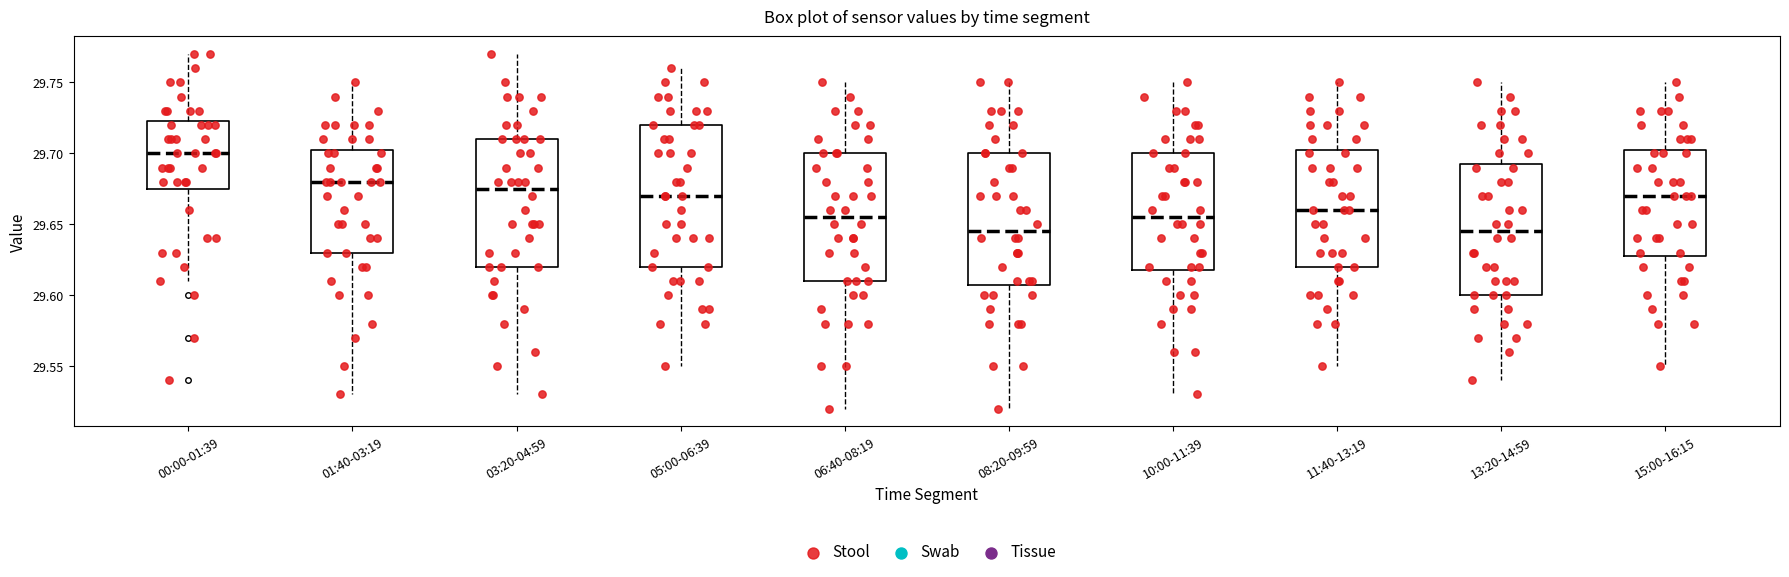

Reading left to right, read every box against the y-axis: the position of its median line, the range the box covers, and the ends of its whiskers. The values are not printed on the chart, so give them approximately, as read against the axis.

00:00-01:39: median 29.700, box 29.675 to 29.725, whiskers 29.610 to 29.770
01:40-03:19: median 29.680, box 29.630 to 29.705, whiskers 29.530 to 29.750
03:20-04:59: median 29.675, box 29.620 to 29.710, whiskers 29.530 to 29.770
05:00-06:39: median 29.670, box 29.620 to 29.720, whiskers 29.550 to 29.760
06:40-08:19: median 29.655, box 29.610 to 29.700, whiskers 29.520 to 29.750
08:20-09:59: median 29.645, box 29.610 to 29.700, whiskers 29.520 to 29.750
10:00-11:39: median 29.655, box 29.620 to 29.700, whiskers 29.530 to 29.750
11:40-13:19: median 29.660, box 29.620 to 29.705, whiskers 29.550 to 29.750
13:20-14:59: median 29.645, box 29.600 to 29.695, whiskers 29.540 to 29.750
15:00-16:15: median 29.670, box 29.630 to 29.705, whiskers 29.550 to 29.750